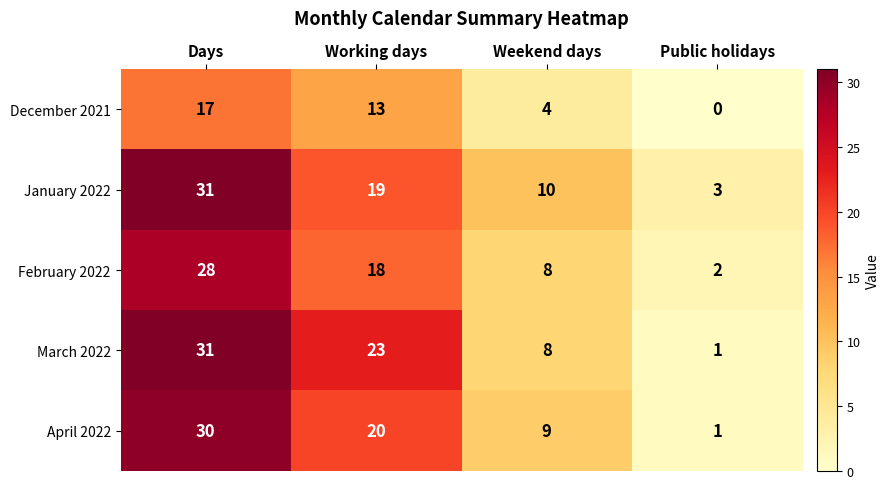

At which label is March 2022 closest to 16?

Working days